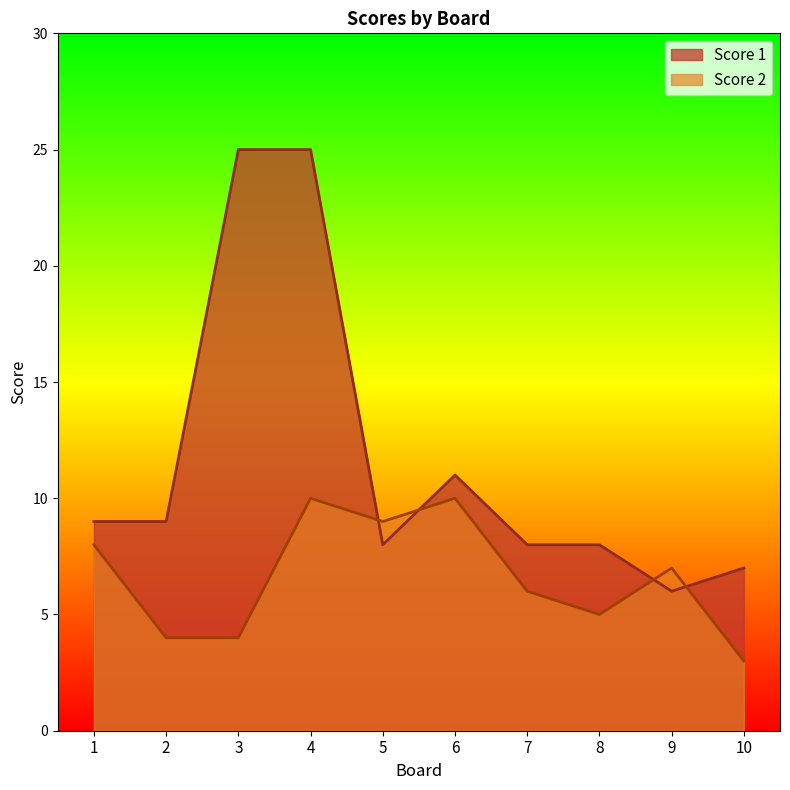

At how many categories does at least one series exceed 3?

10